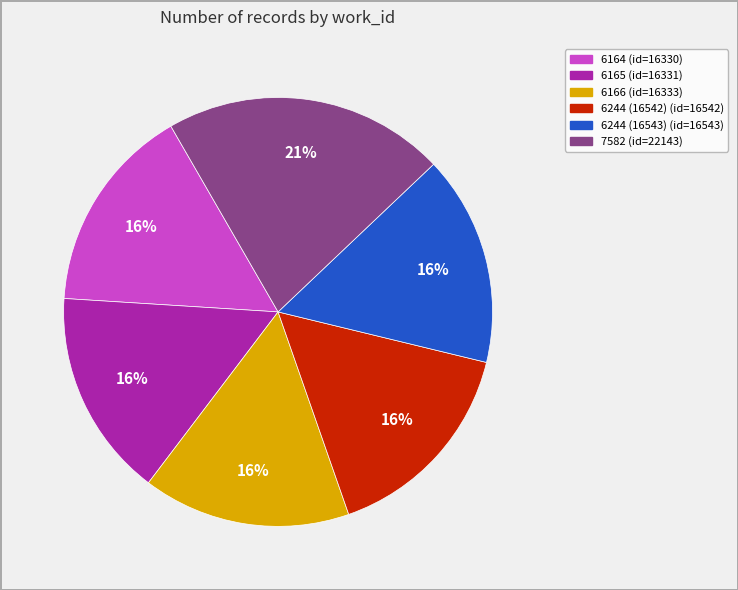

Do 6165 and 6244 (16542) together represent more than half of the pie?

No